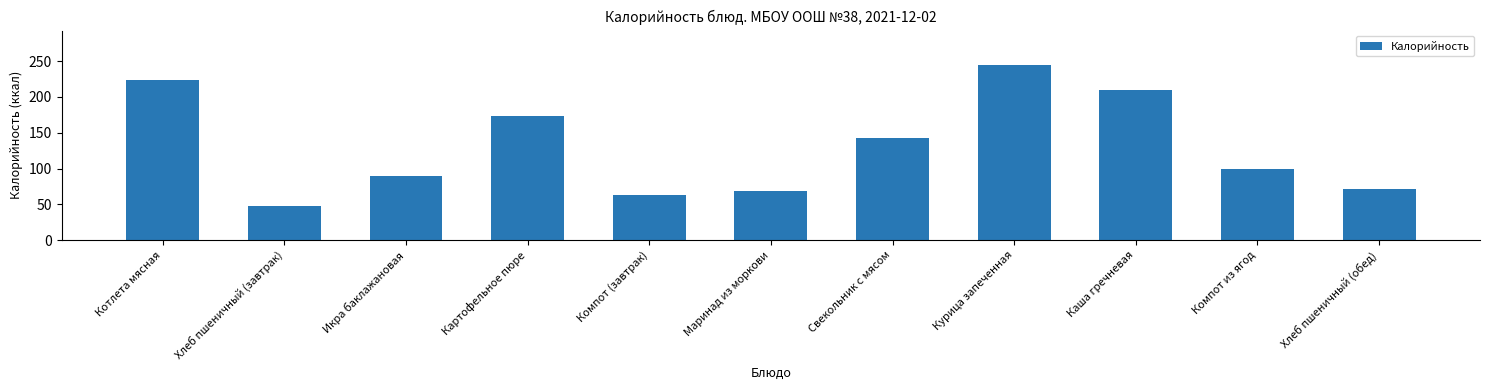

Which label corresponds to the smallest value in the chart?

Хлеб пшеничный (завтрак)